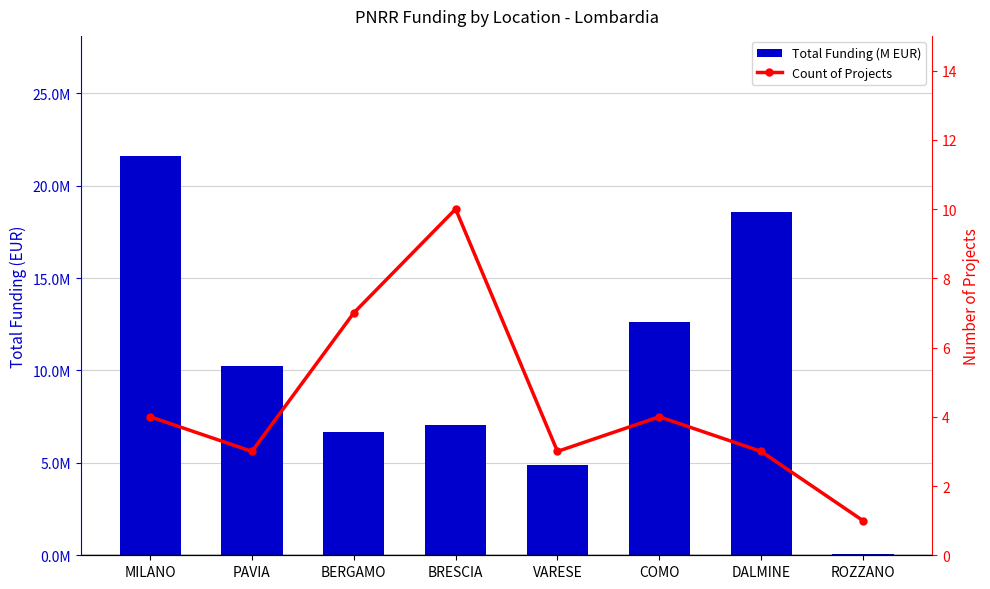

Reading left to right, transcribe all the data shown in this chart.

Total Funding (M EUR): MILANO=21615132.0	PAVIA=10267188.0	BERGAMO=6664665.0	BRESCIA=7024917.0	VARESE=4863405.0	COMO=12608826.0	DALMINE=18552987.0	ROZZANO=54144.9
Count of Projects: MILANO=4.0	PAVIA=3.0	BERGAMO=7.0	BRESCIA=10.0	VARESE=3.0	COMO=4.0	DALMINE=3.0	ROZZANO=1.0